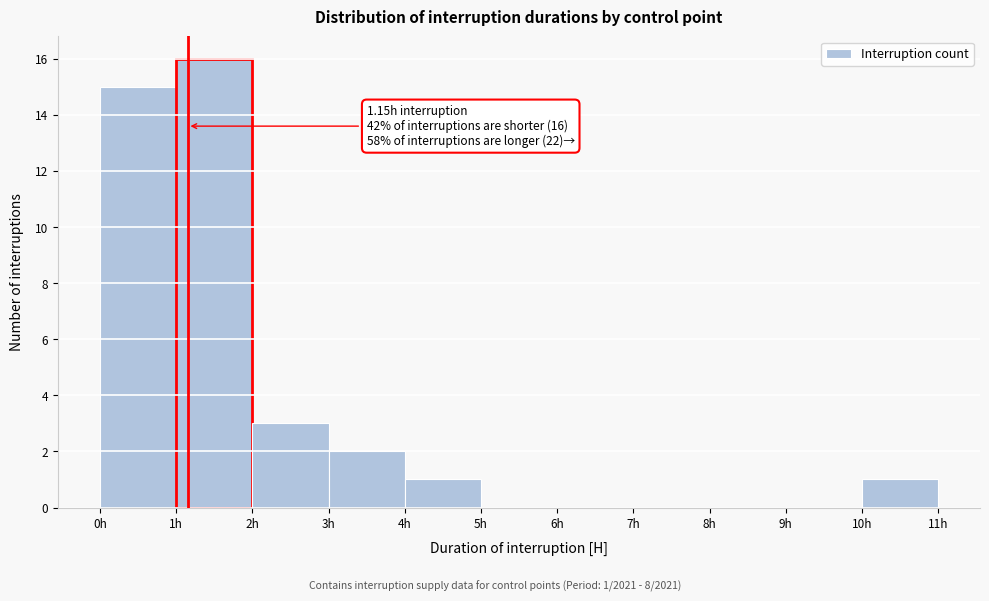

Which range on the x-axis has the tallest bar?

1 to 2